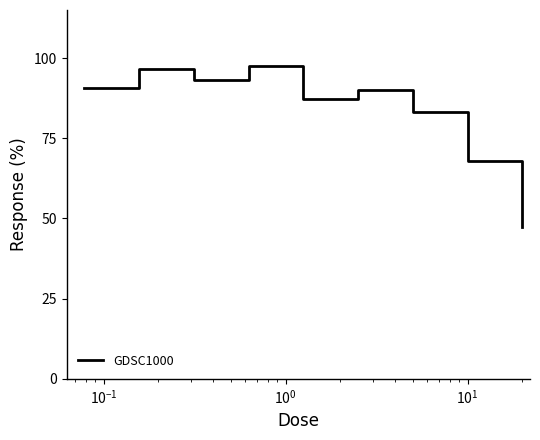

What is the difference between the maximum and minimum values?

50.1